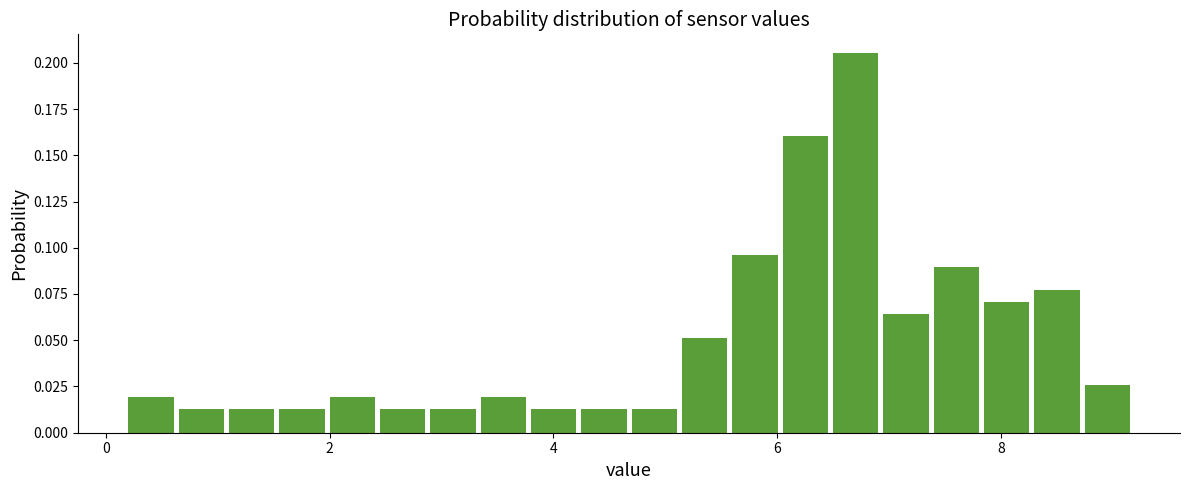

Read against the x-axis, roughly where is the centre of the tallest bar?

6.8